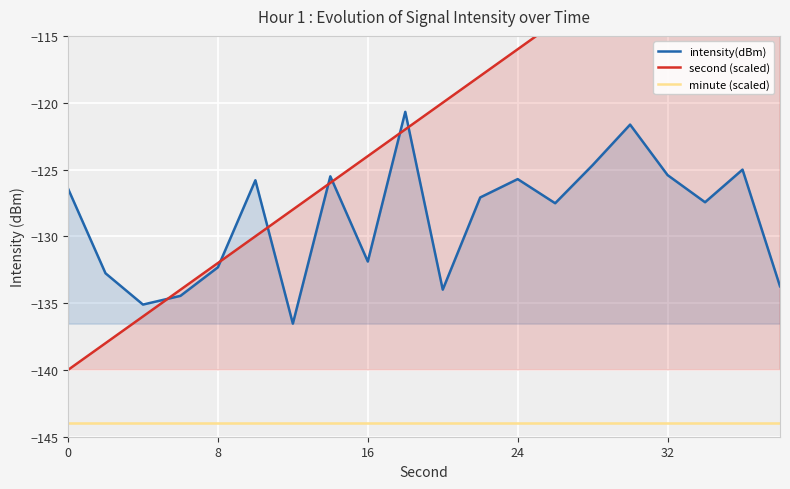

The second (scaled) series shows -228.0 at 16. True or false?

False